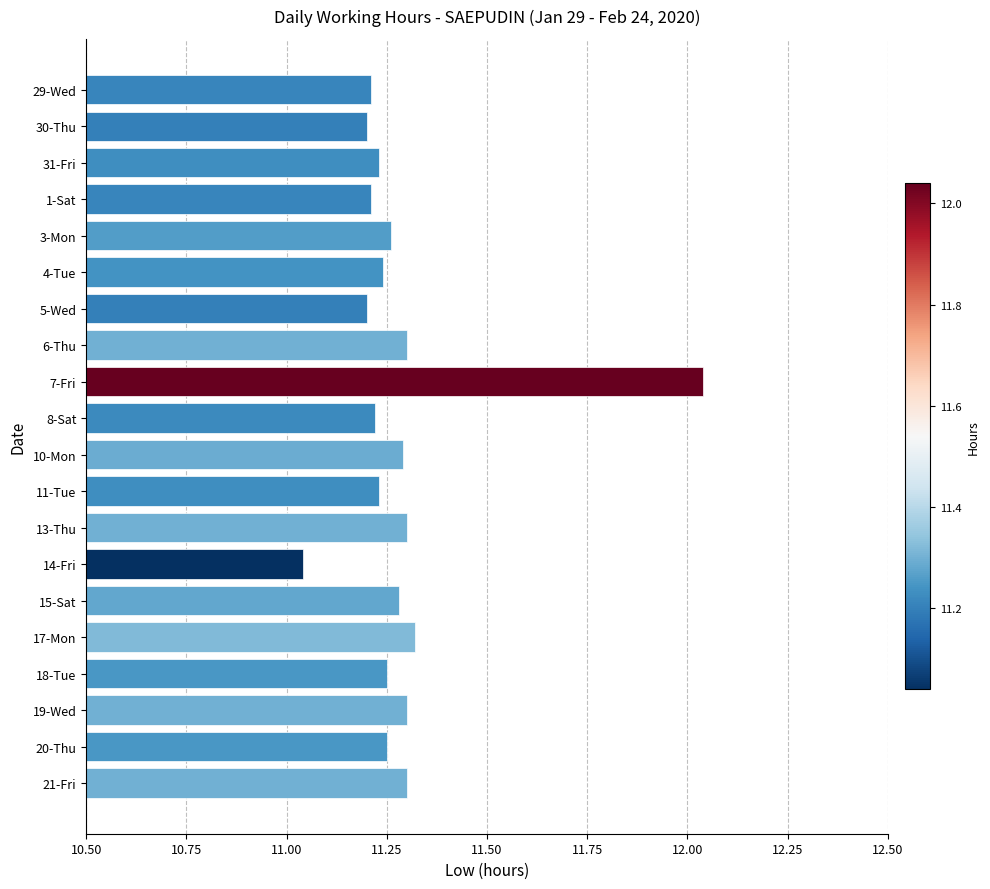

Between 5-Wed and 19-Wed, which is larger?

19-Wed